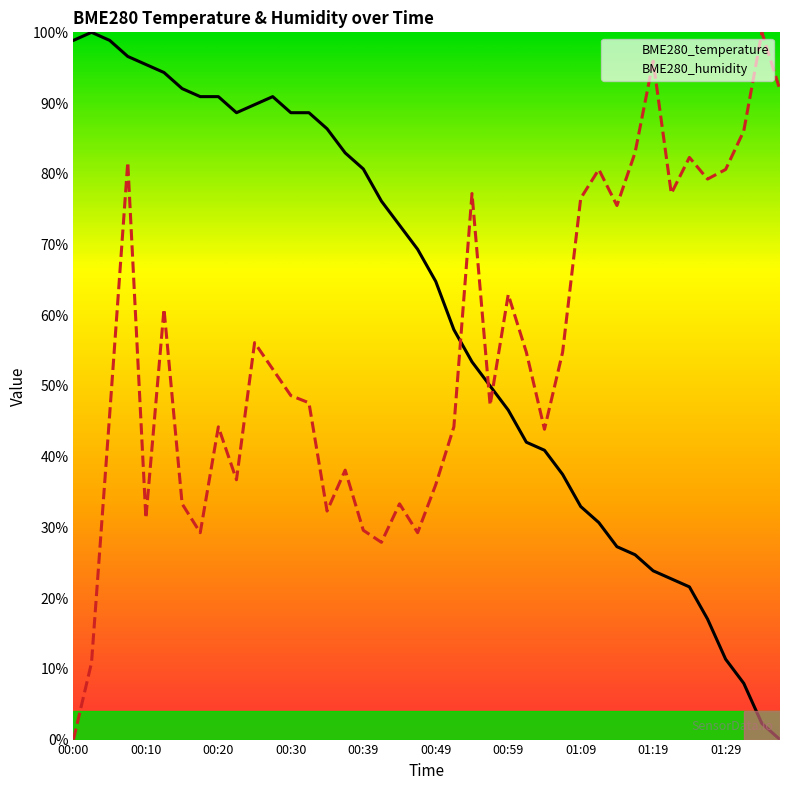

Reading left to right, extract all data points from this chart.

BME280_temperature: 98.9	100.0	98.9	96.6	95.5	94.3	92.0	90.9	90.9	88.6	89.8	90.9	88.6	88.6	86.4	83.0	80.7	76.1	72.7	69.3	64.8	58.0	53.4	50.0	46.6	42.0	40.9	37.5	33.0	30.7	27.3	26.1	23.9	22.7	21.6	17.0	11.4	8.0	2.3	0.0
BME280_humidity: 0.0	10.9	45.9	81.6	31.3	60.9	33.3	29.3	44.2	36.7	56.1	52.4	48.6	47.6	32.3	38.1	29.6	27.9	33.3	29.3	36.1	44.2	77.2	47.3	62.9	54.8	43.9	54.8	76.5	80.6	75.5	83.0	95.9	77.2	82.3	79.3	80.6	86.1	100.0	91.8